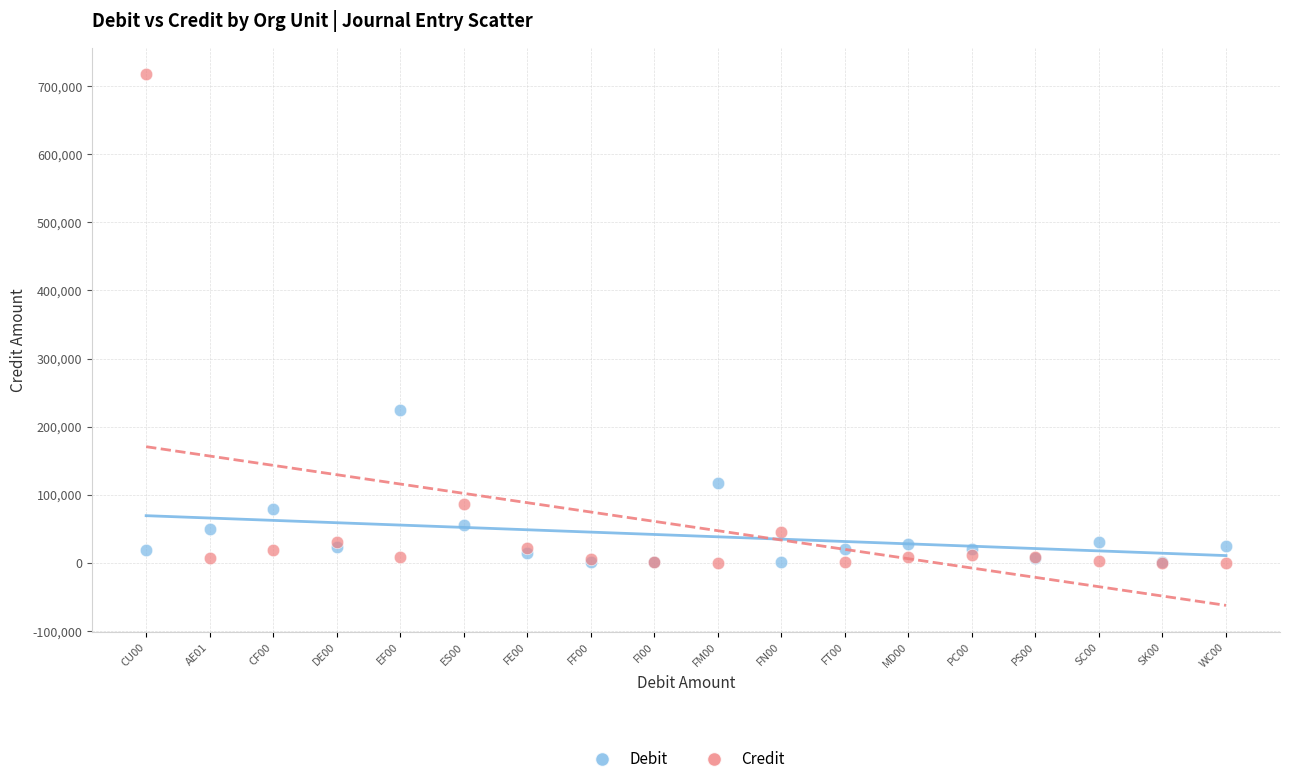

Across all series, what Y value is closest to 358861?

225106